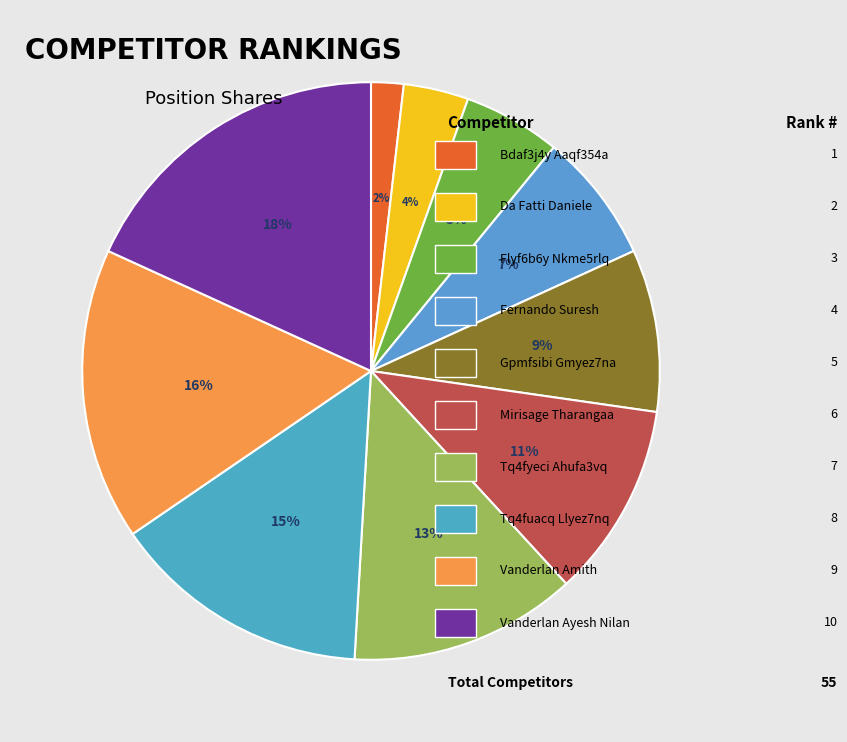

Does any single category account for the majority?

No